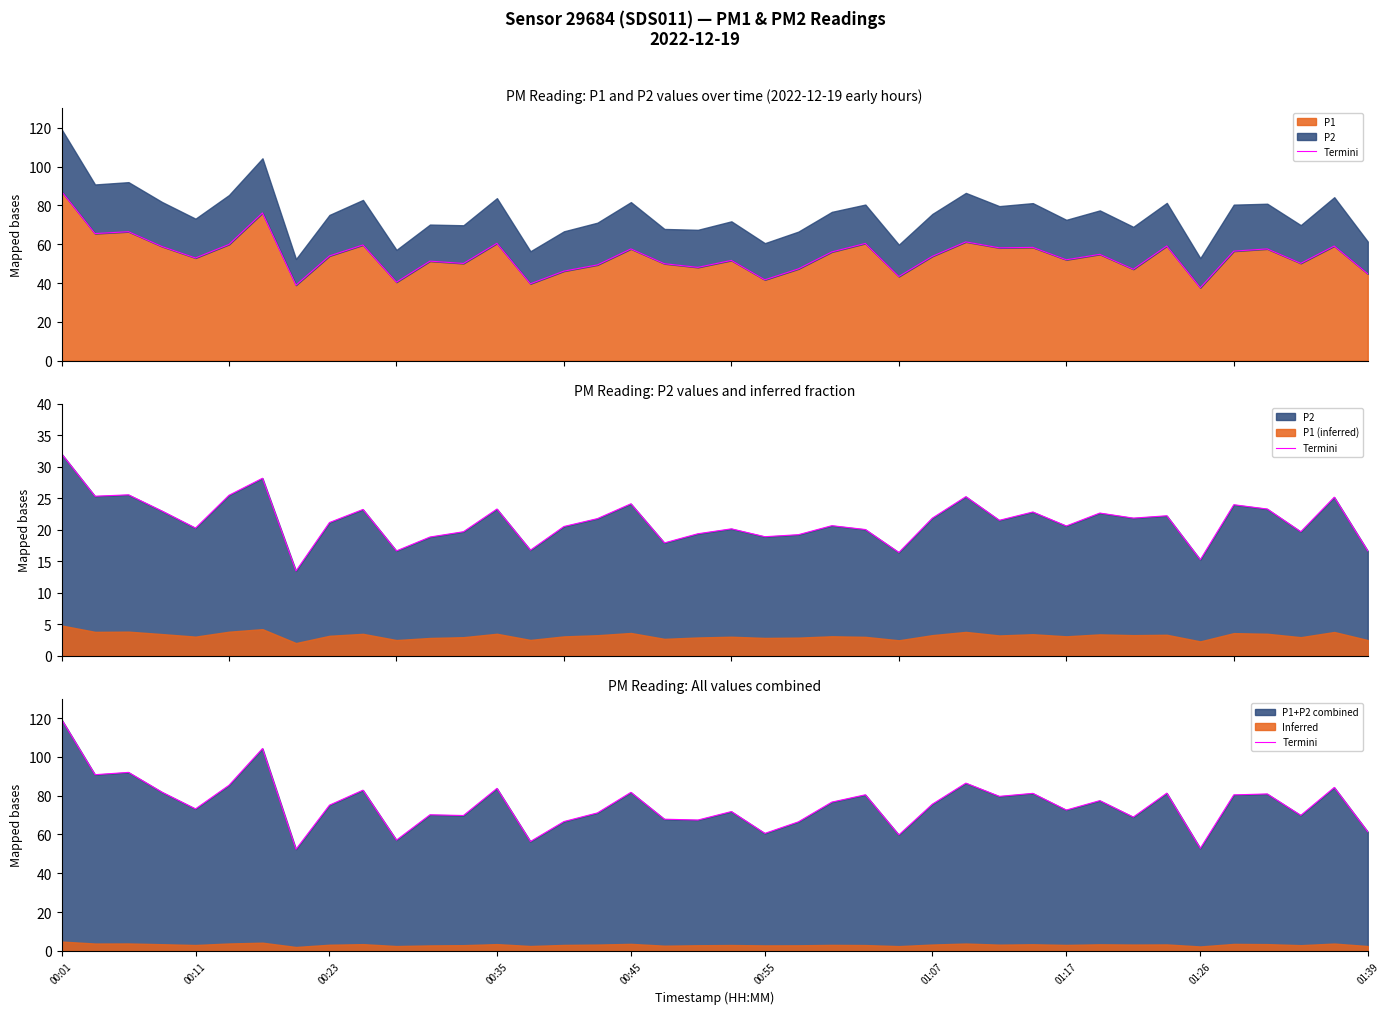

Count the number of categories in the chart.

40